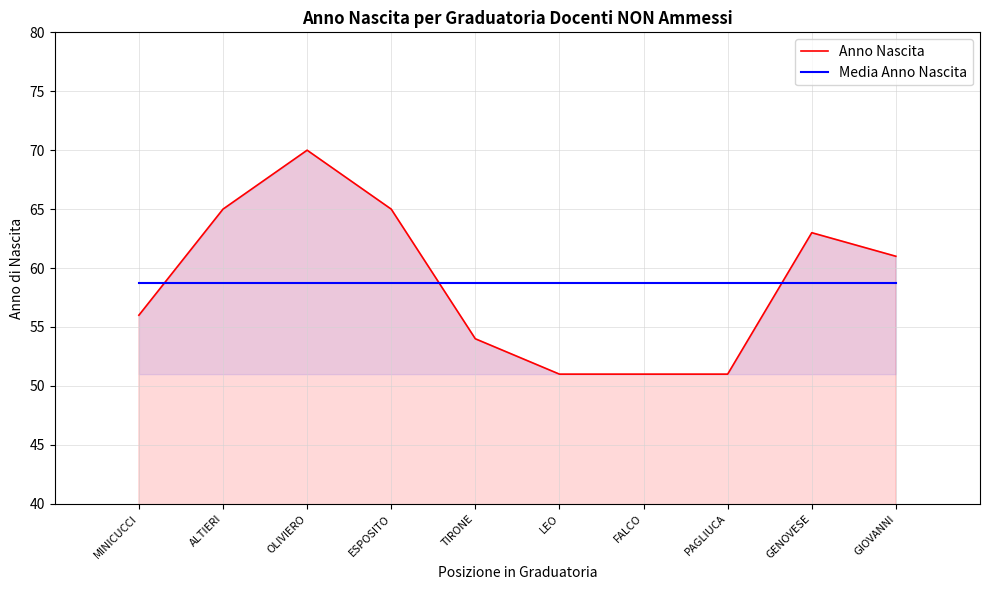

How many intersections are there between Media Anno Nascita and Anno Nascita?

3